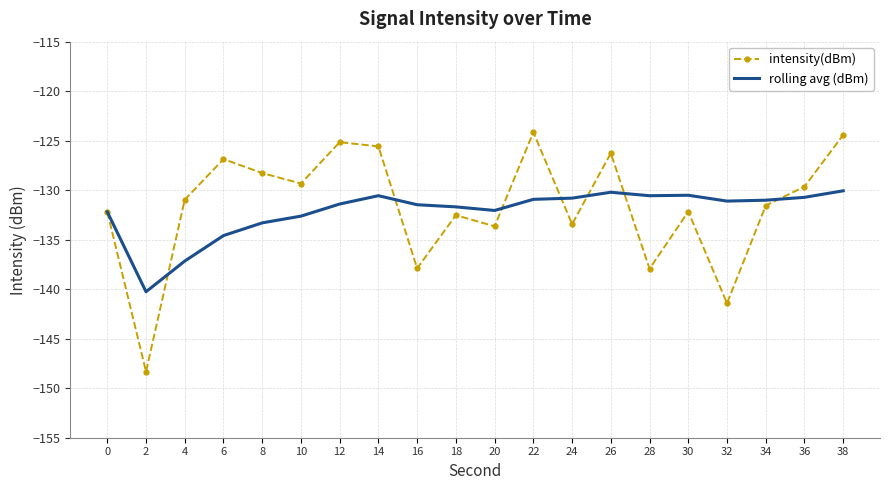

Is the value of intensity(dBm) at 2 greater than the value of rolling avg (dBm) at 0?

No